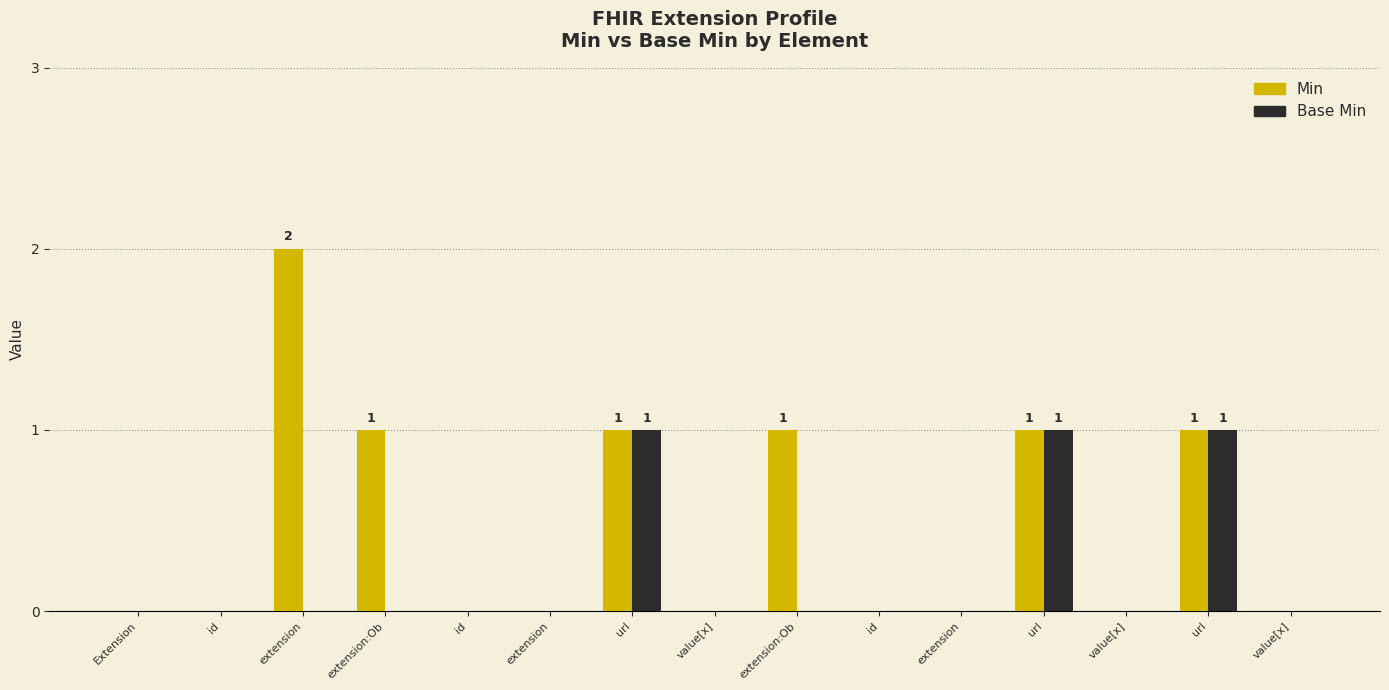

What are all the series names shown in the legend?

Min, Base Min